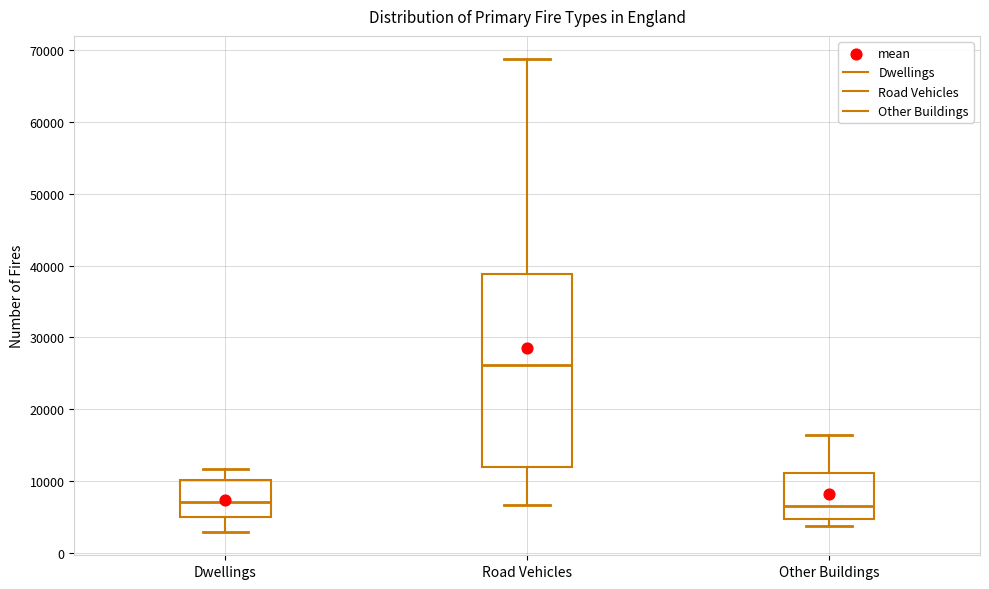

Which box has the highest median line?

Road Vehicles